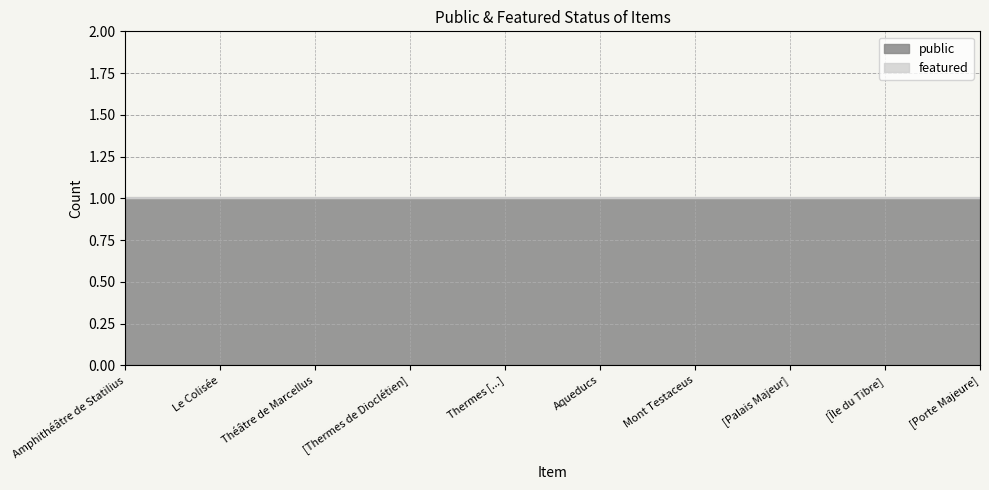

How many lines are shown in the chart?

2